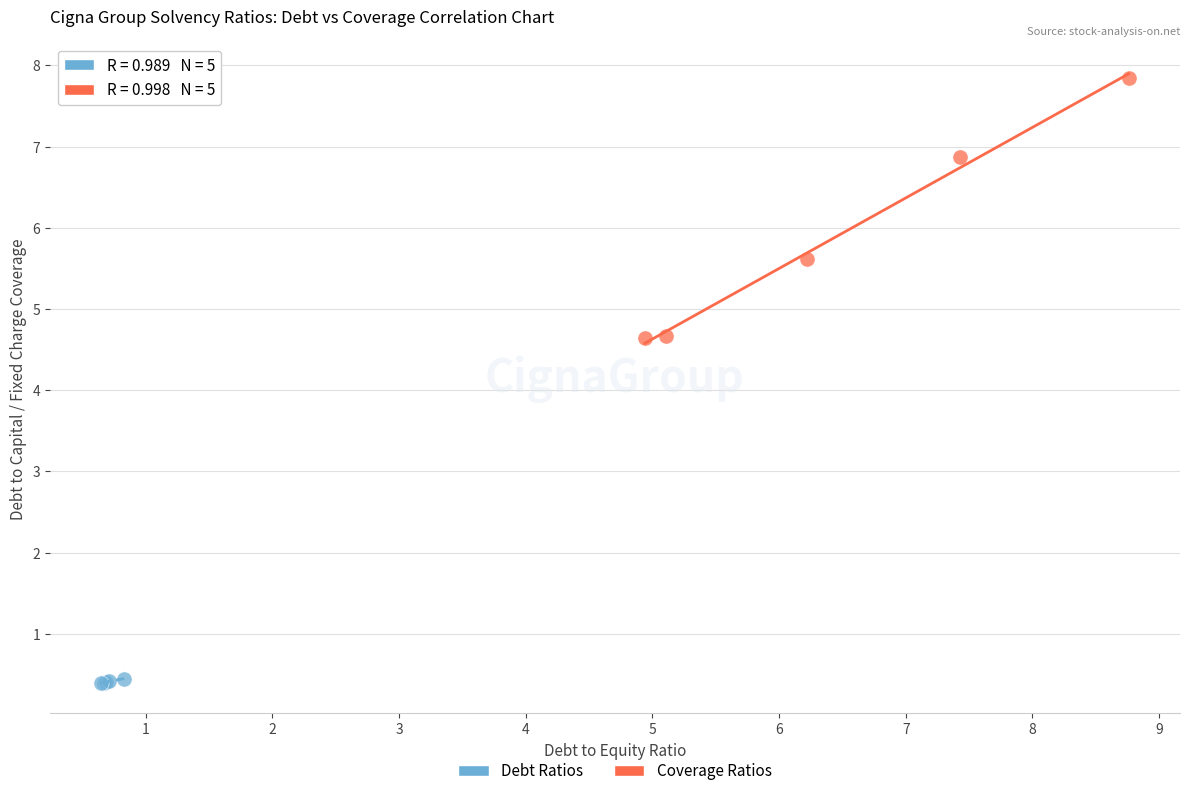

Which series has the largest Y range (max minus min)?

Coverage Ratios